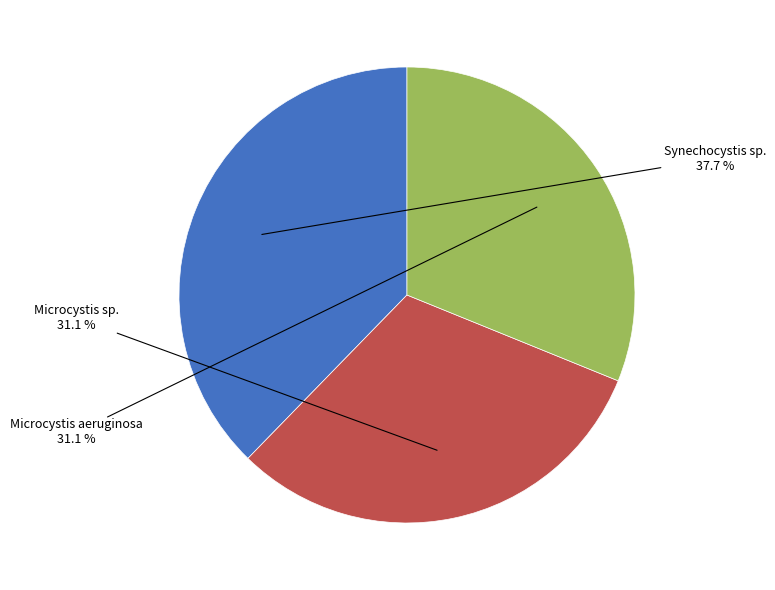

Is there any slice that represents more than half of the pie?

No